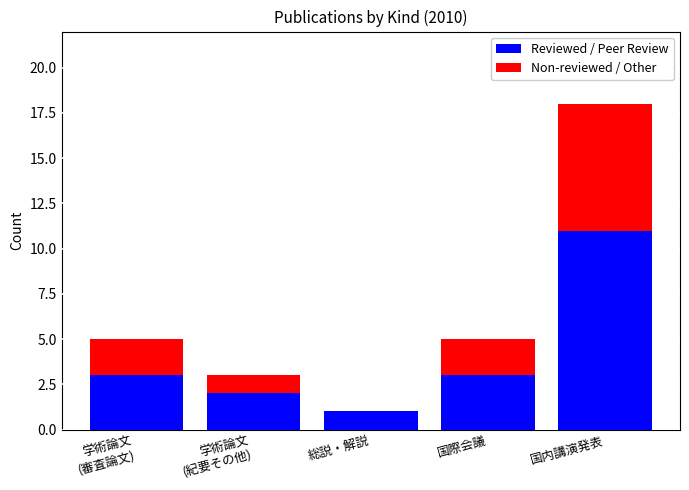

At which category is the sum across all series the highest?

国内講演発表